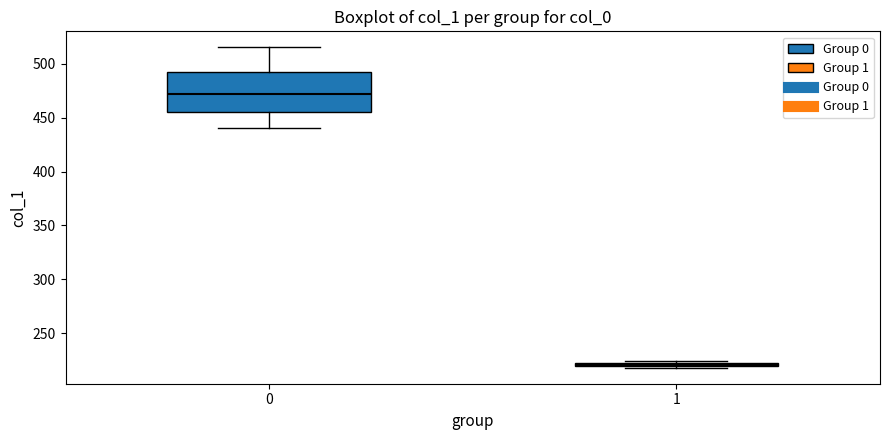

Comparing the boxes themselves (not the whiskers), which one is the tallest?

0